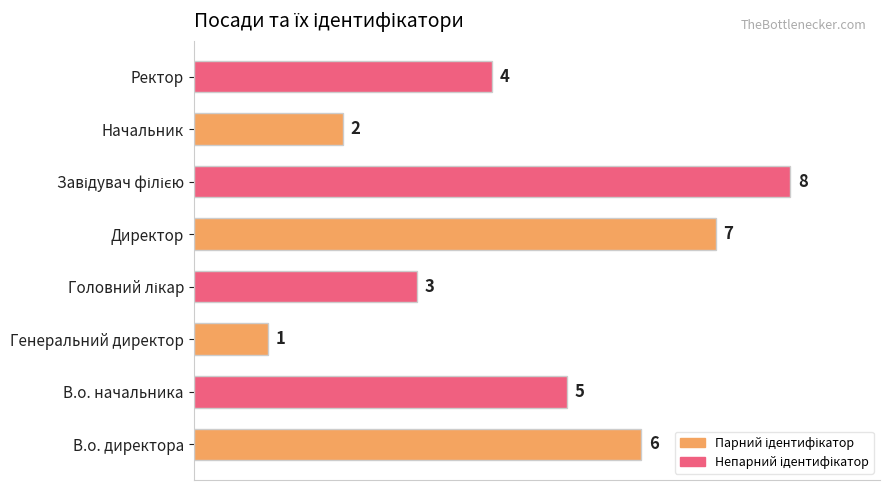

What is the greatest value displayed?

8